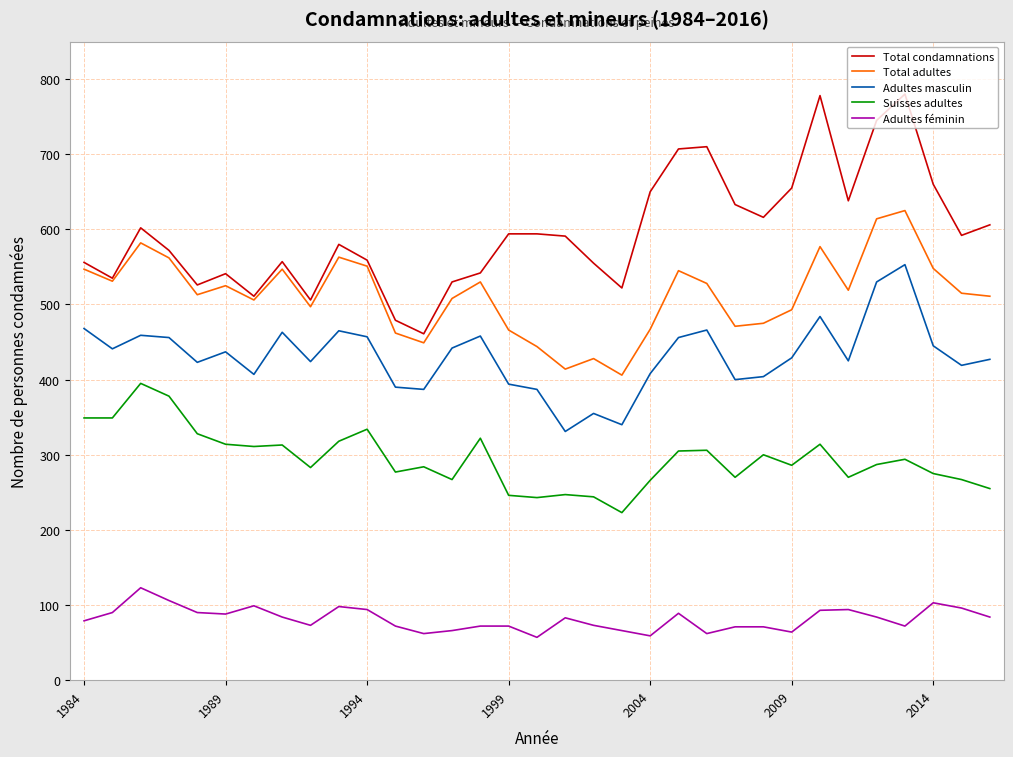

What is the smallest value displayed?

57